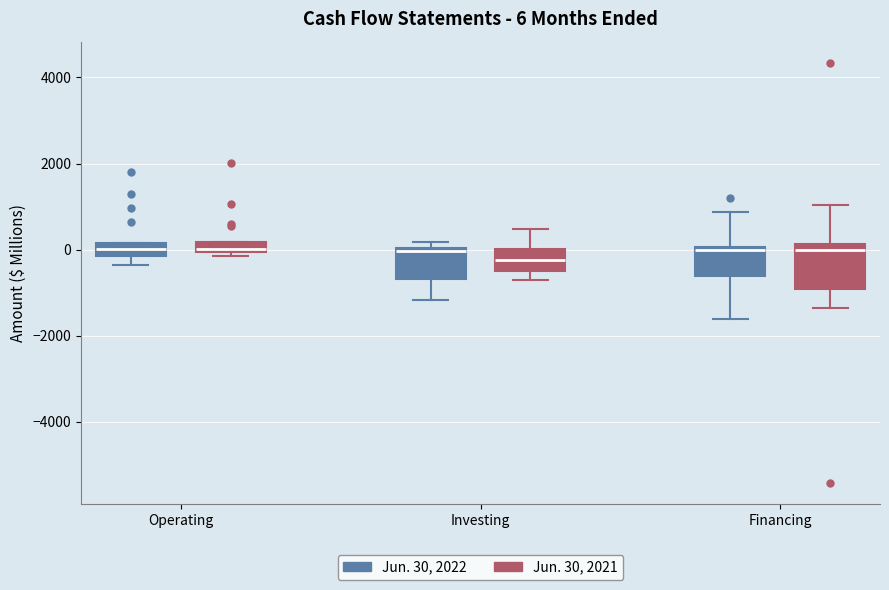

Comparing the boxes themselves (not the whiskers), which one is the tallest?

Financing (Jun. 30, 2021)